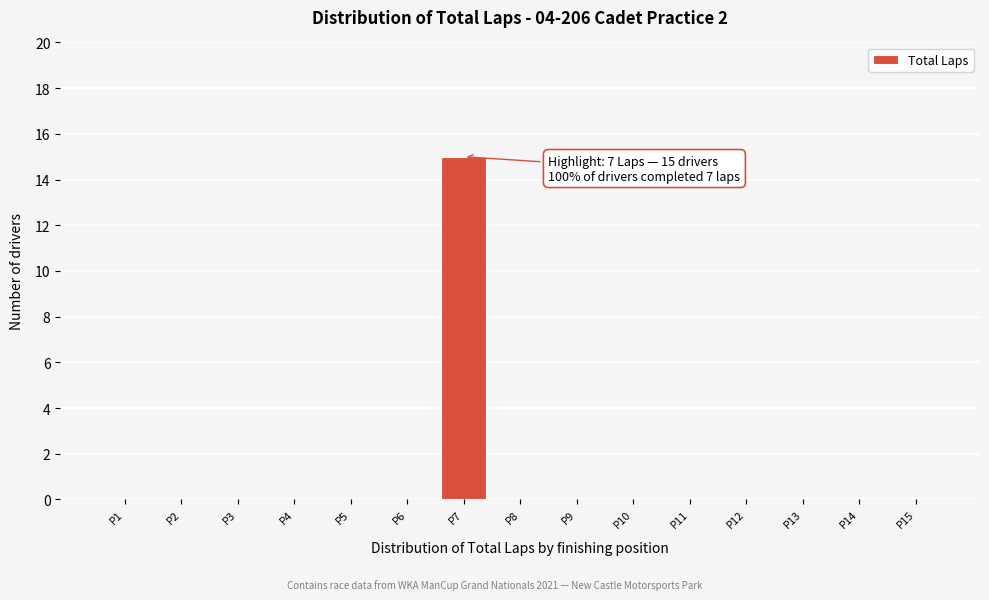

Which range on the x-axis has the tallest bar?

6.5 to 7.5